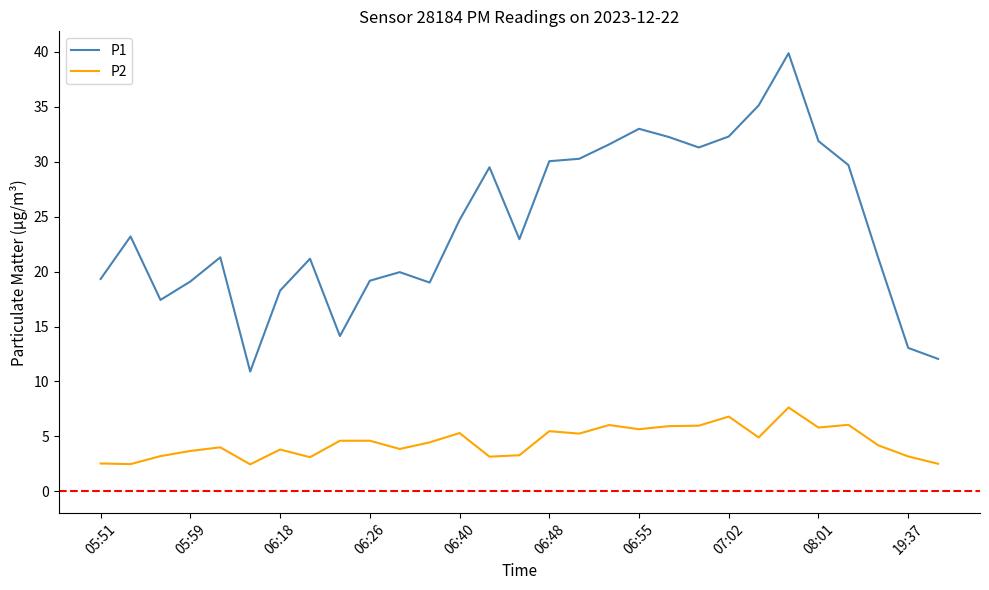

True or false: P1 and P2 intersect in this chart.

False